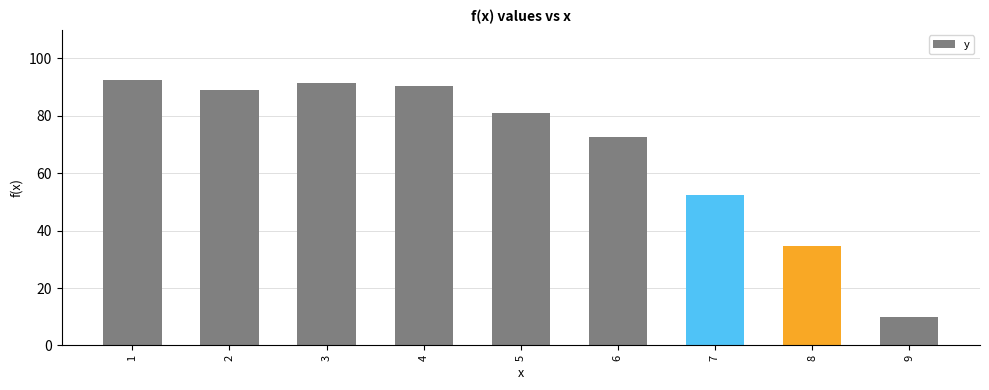

What is the maximum value shown in the chart?

92.5